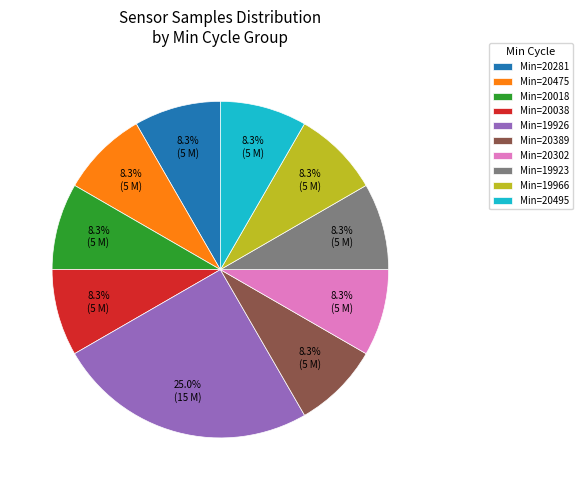

Which slice is the largest?

Min=19926